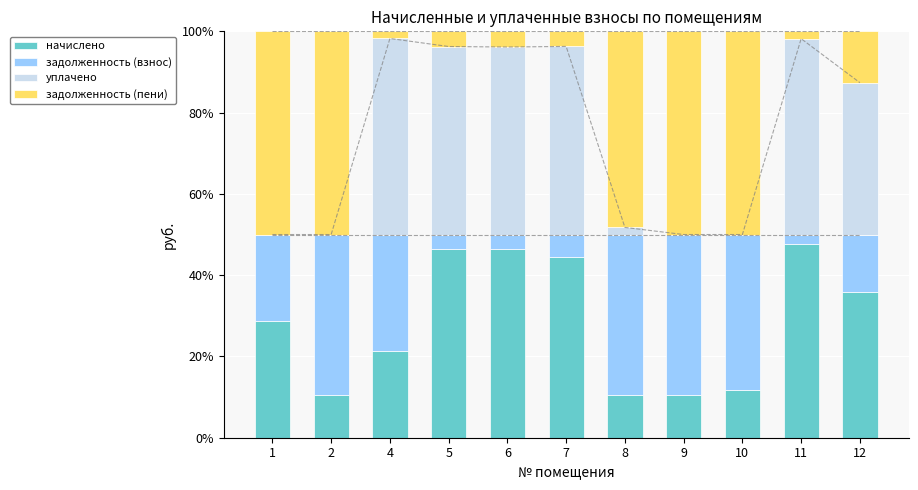

The value of задолженность (пени) at 5 is 6.0. True or false?

False